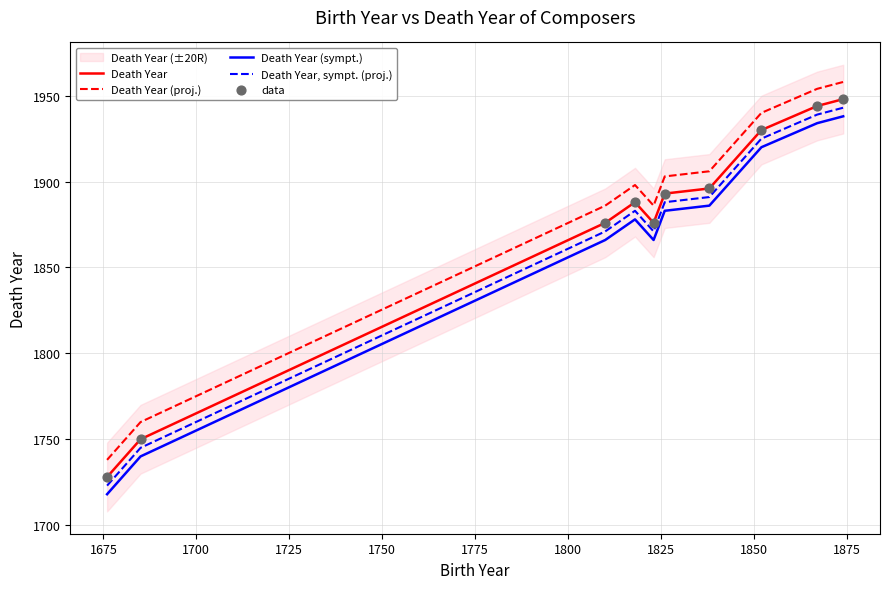

Which series reaches the maximum Y coordinate?

Death Year (proj.)